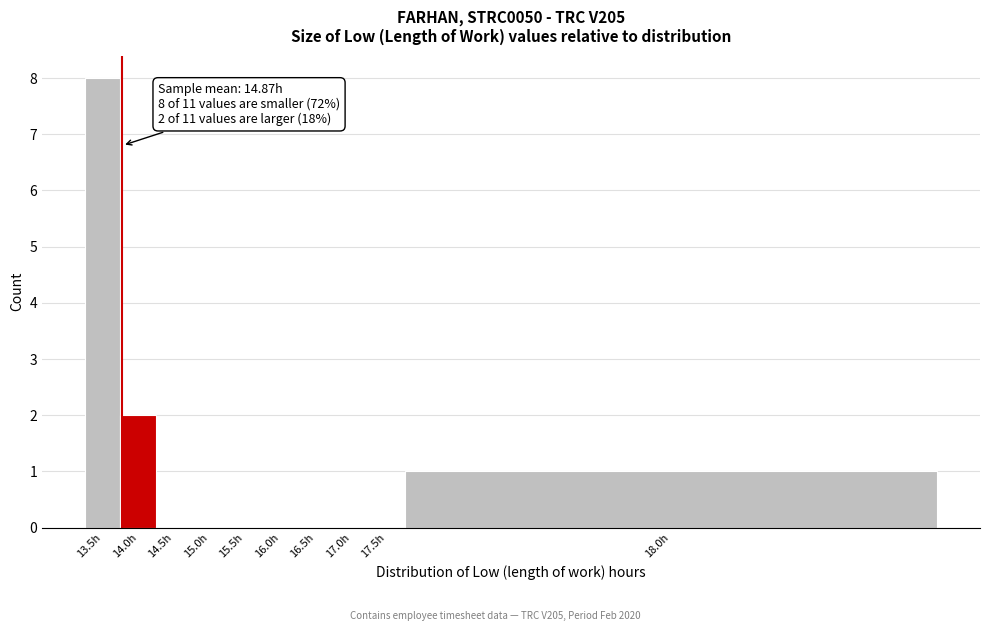

Reading left to right, transcribe all the data shown in this chart.

13.5h=8	14.0h=2	14.5h=0	15.0h=0	15.5h=0	16.0h=0	16.5h=0	17.0h=0	17.5h=0	18.0h=1